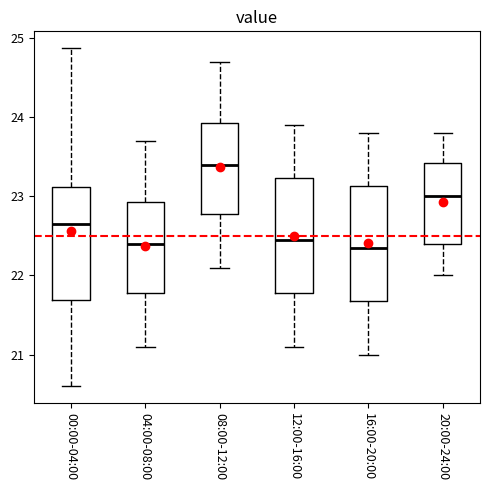

Which box's median line is the highest?

08:00-12:00